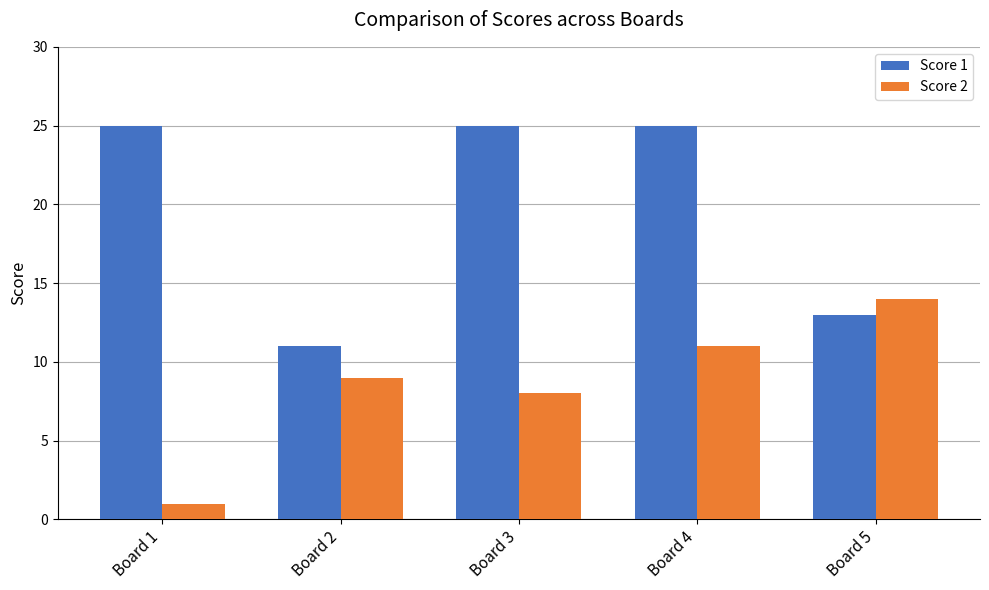

Which series has the largest total across all categories?

Score 1